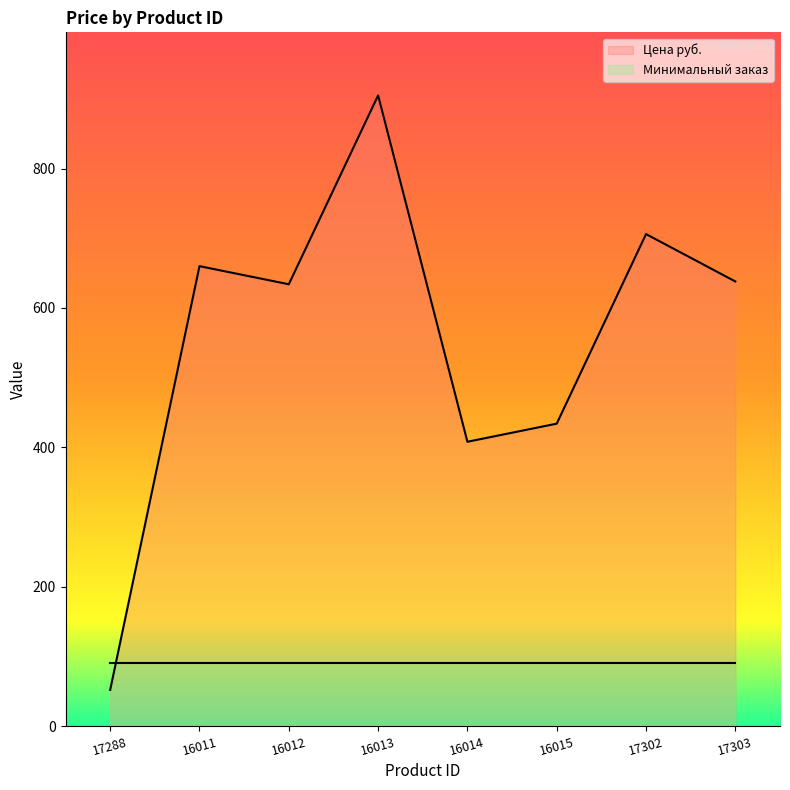

What is the smallest value displayed?

52.0